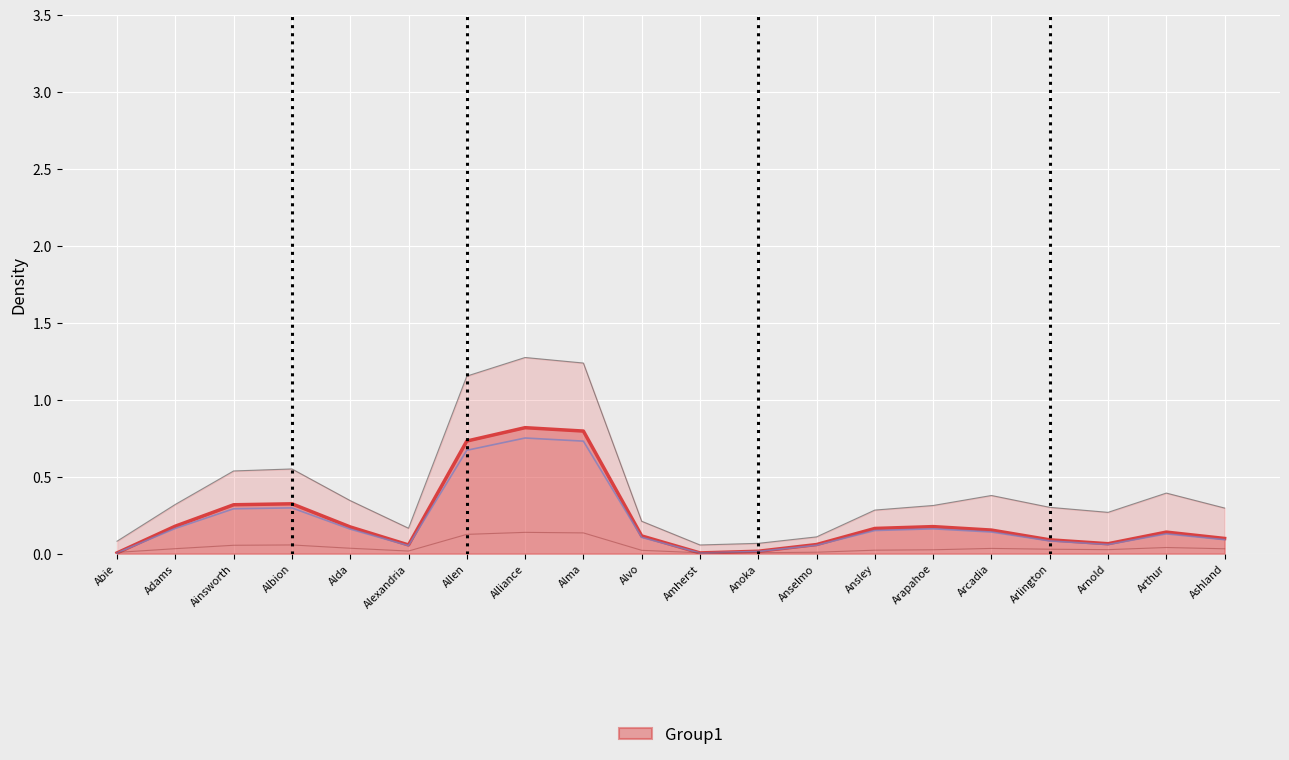

What is the average value of the MEF Distributed Aid series?

0.2